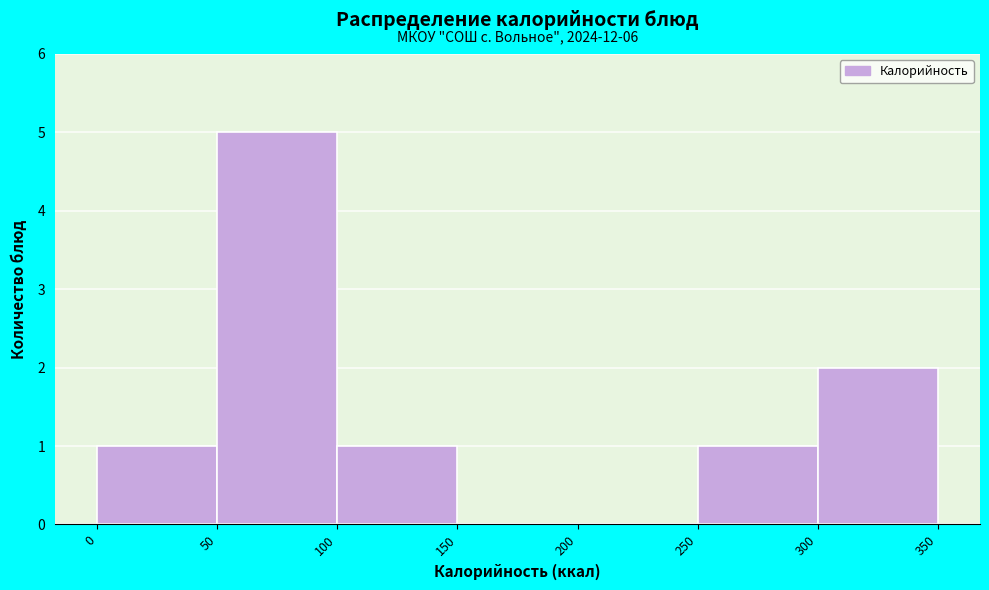

Which range on the x-axis has the tallest bar?

50 to 100